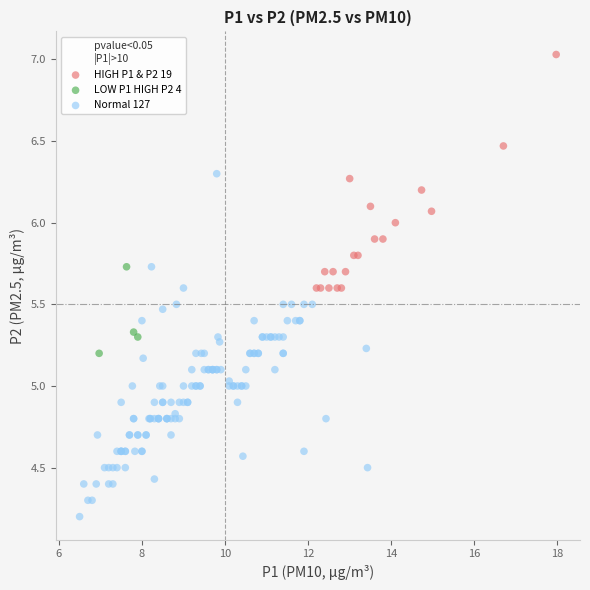

Which series contains the highest Y value?

HIGH P1 & P2 19